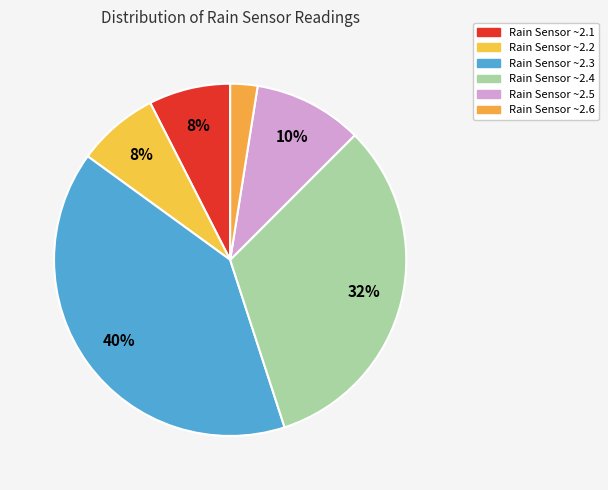

How many segments does this pie chart have?

6